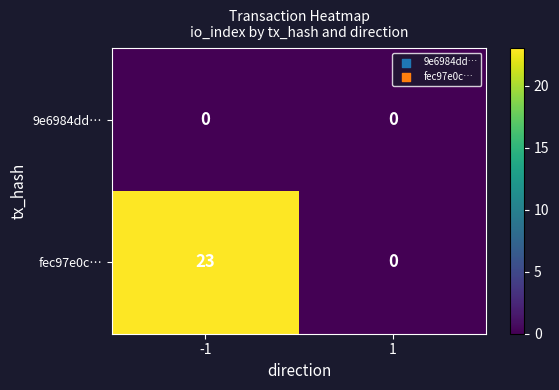

At how many categories does at least one series exceed 12?

1